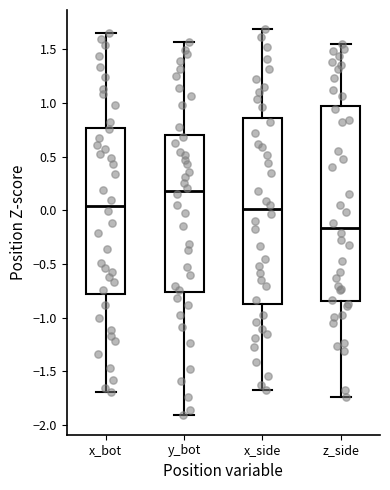

Comparing the boxes themselves (not the whiskers), which one is the tallest?

z_side